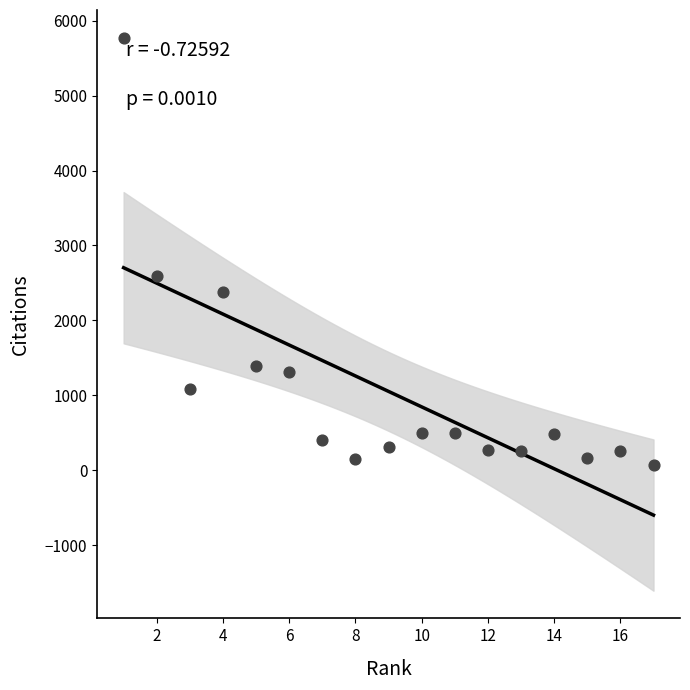

What Y value in the scatter plot is closest to 2921?

2590